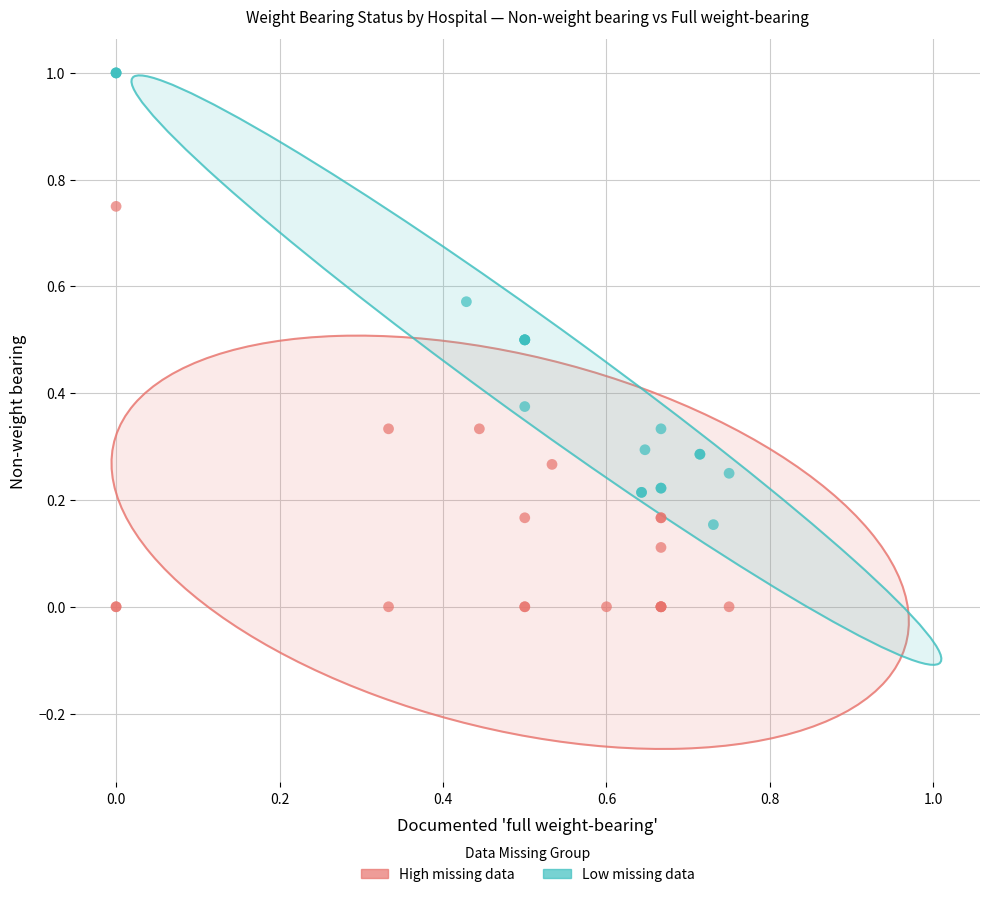

Which series has the largest Y range (max minus min)?

Low missing data